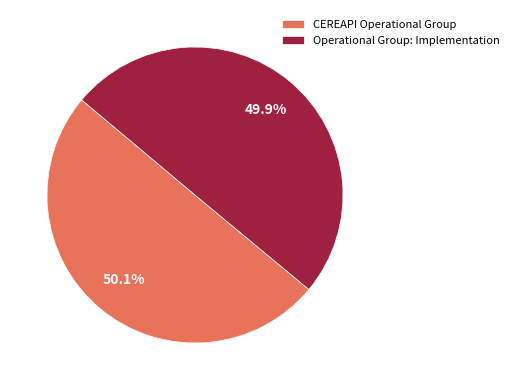

Do Operational Group: Implementation and CEREAPI Operational Group together represent more than half of the pie?

Yes